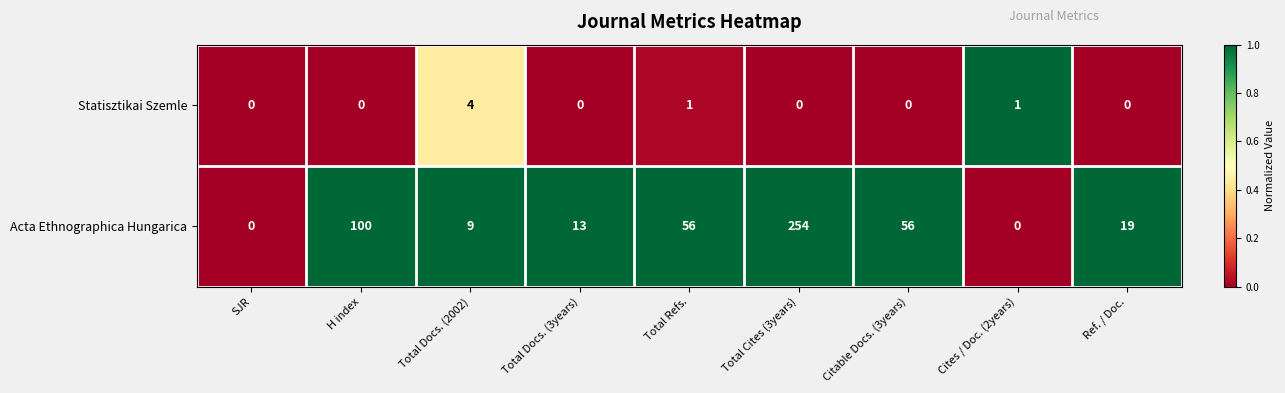

Where does the Acta Ethnographica Hungarica series first go above 19?

H index